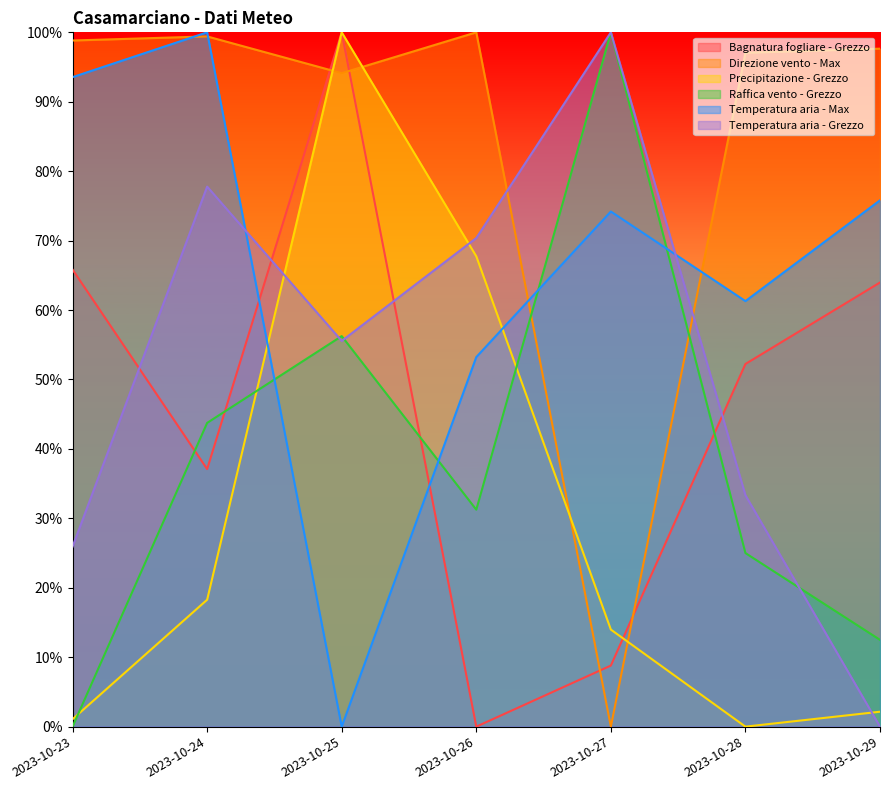

What value does the Bagnatura fogliare - Grezzo series have at 2023-10-28?

52.2